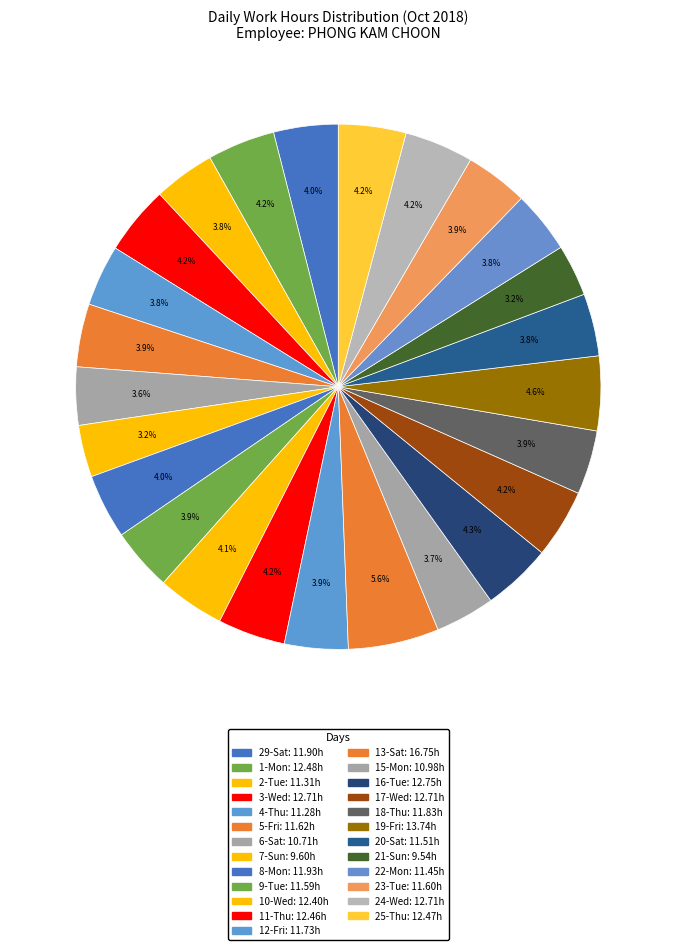

To the nearest percent, what is the difference between the largest and smallest slice percentages?

2%